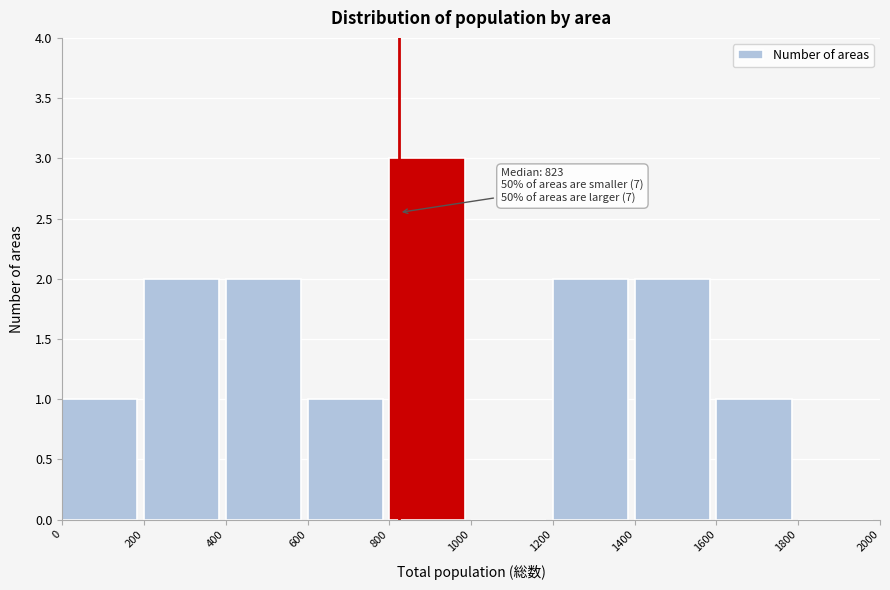

Which range on the x-axis has the tallest bar?

800 to 1000